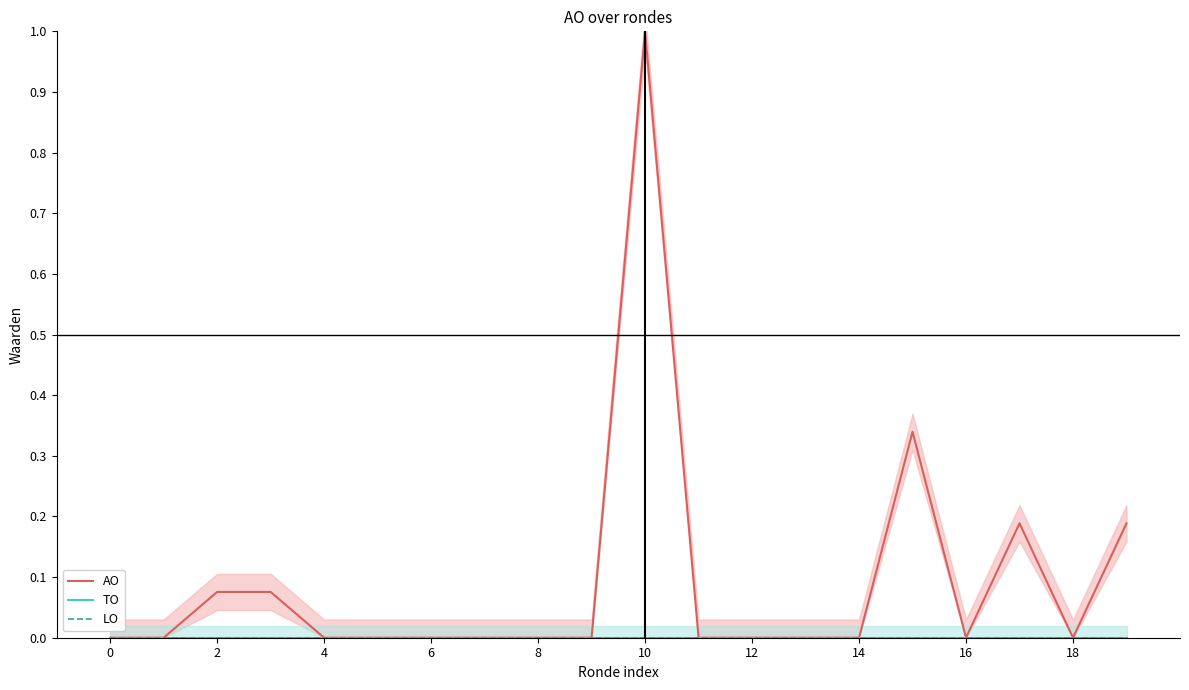

True or false: TO and LO intersect in this chart.

False